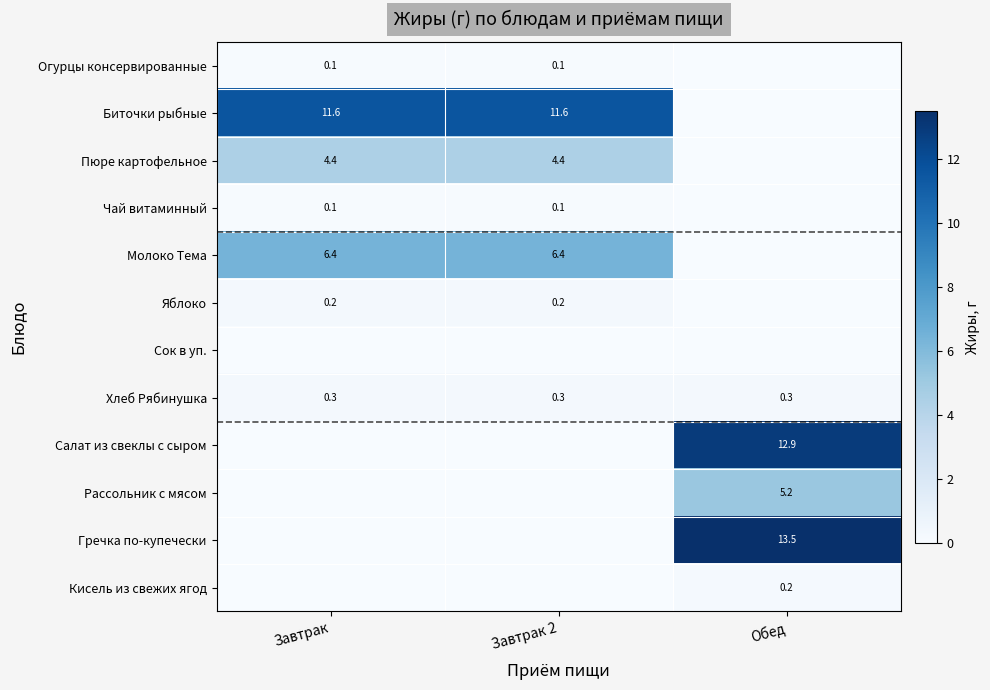

Rank the categories by Сок в уп. value from highest to lowest.

Завтрак, Завтрак 2, Обед